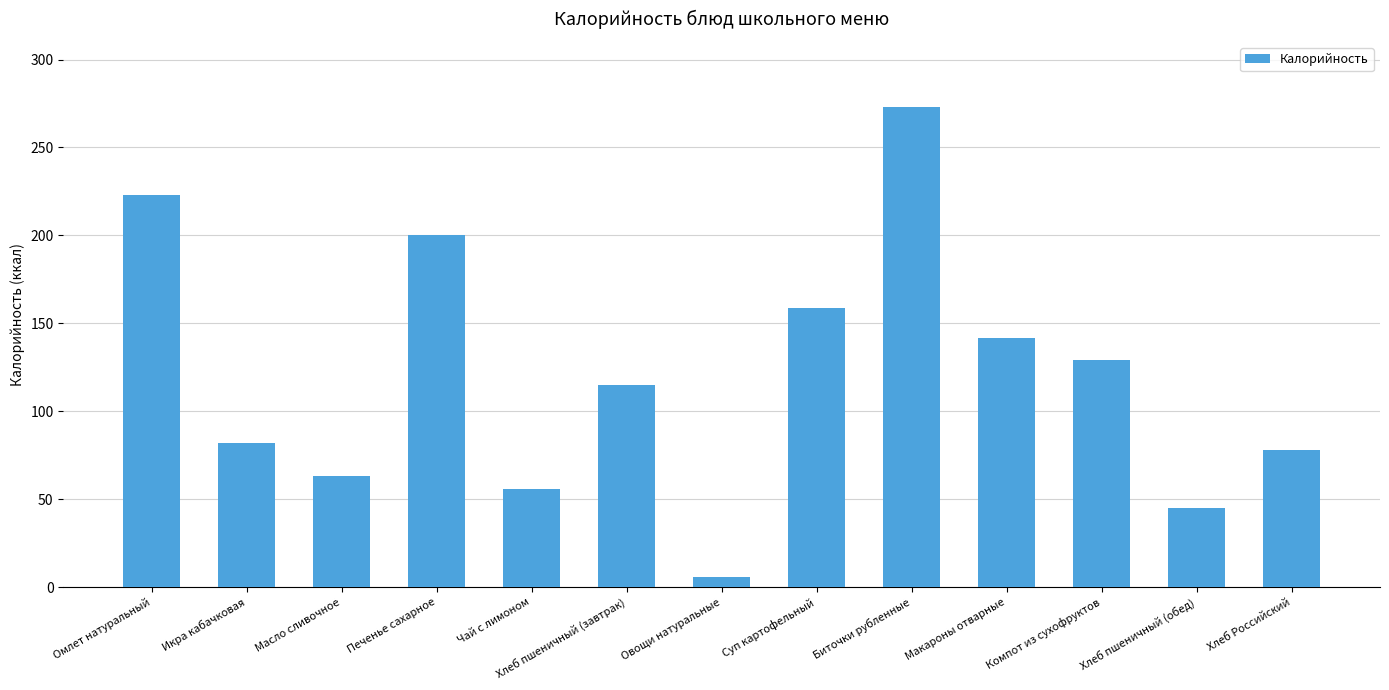

Rank the categories by value from lowest to highest.

Овощи натуральные, Хлеб пшеничный (обед), Чай с лимоном, Масло сливочное, Хлеб Российский, Икра кабачковая, Хлеб пшеничный (завтрак), Компот из сухофруктов, Макароны отварные, Суп картофельный, Печенье сахарное, Омлет натуральный, Биточки рубленные